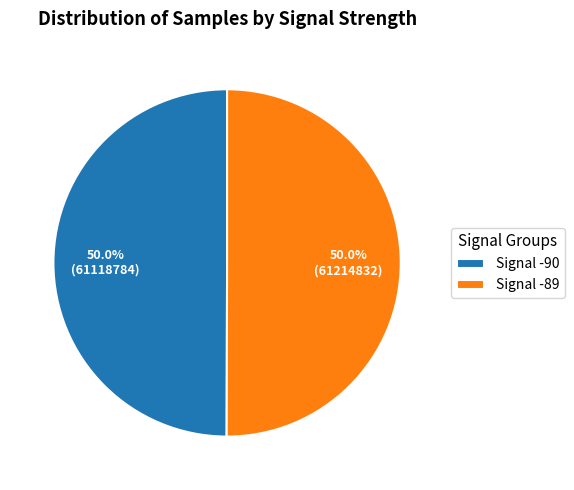

Do Signal -89 and Signal -90 together represent more than half of the pie?

Yes